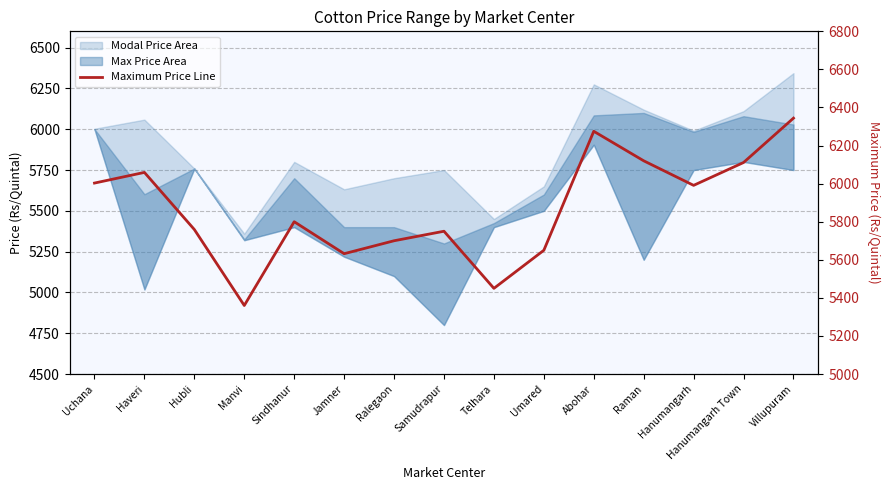

What is the greatest value displayed?

6344